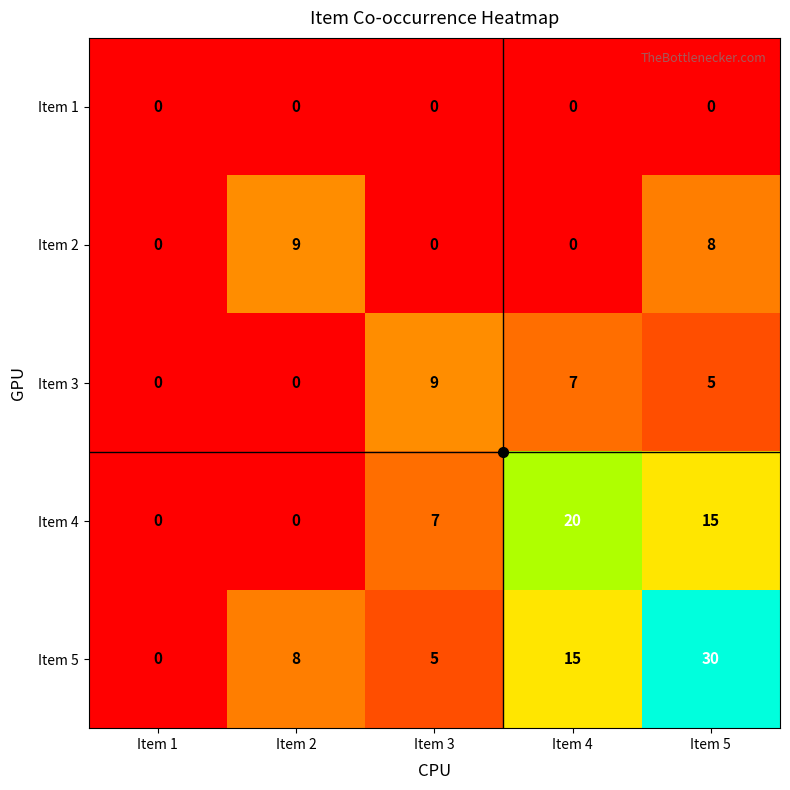

What is the greatest value displayed?

30